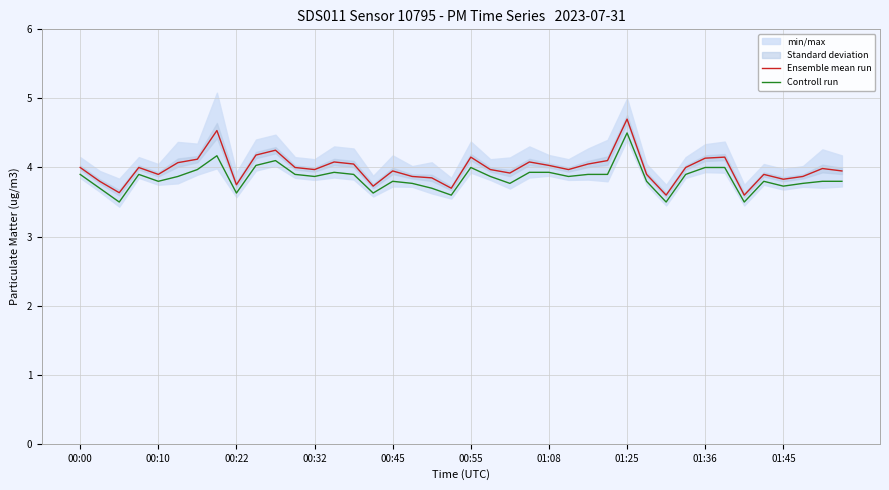

What is the sum of all Ensemble mean run values?

159.3